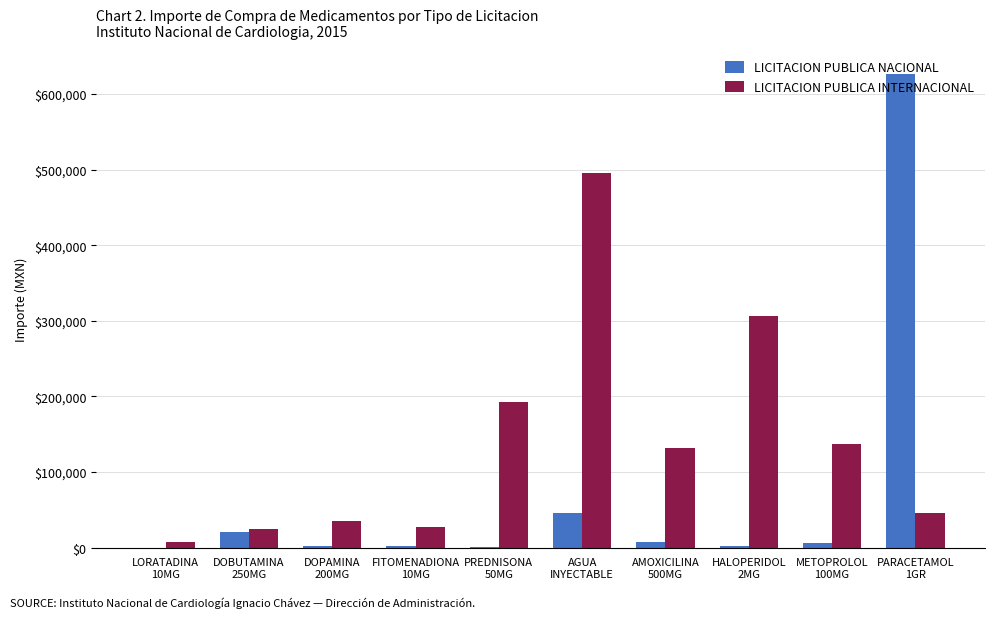

Which series has the largest total across all categories?

LICITACION PUBLICA INTERNACIONAL